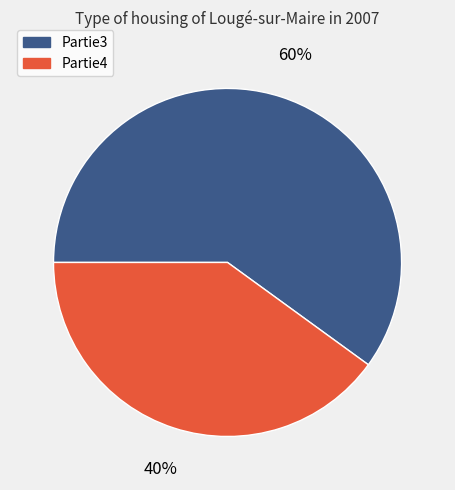

True or false: Partie4 accounts for 54% of the total.

False